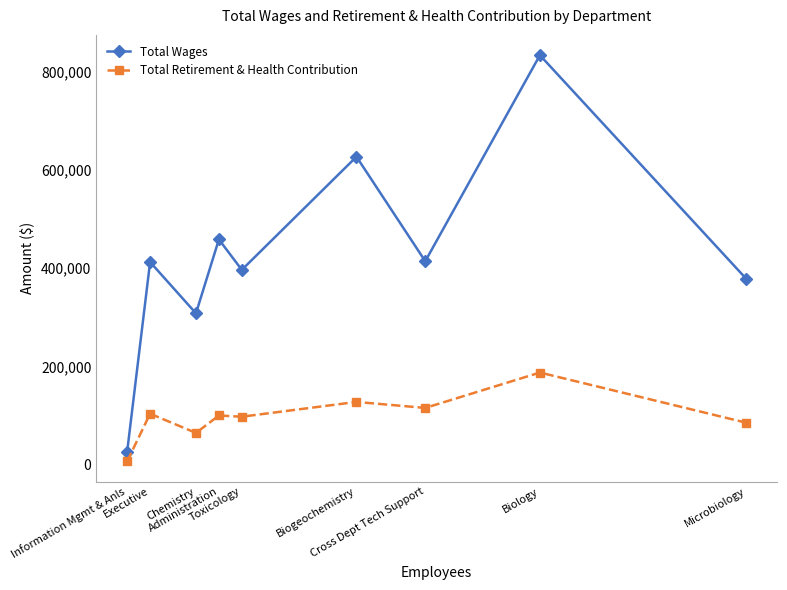

What is the label of the 4th point from the right?

Biogeochemistry